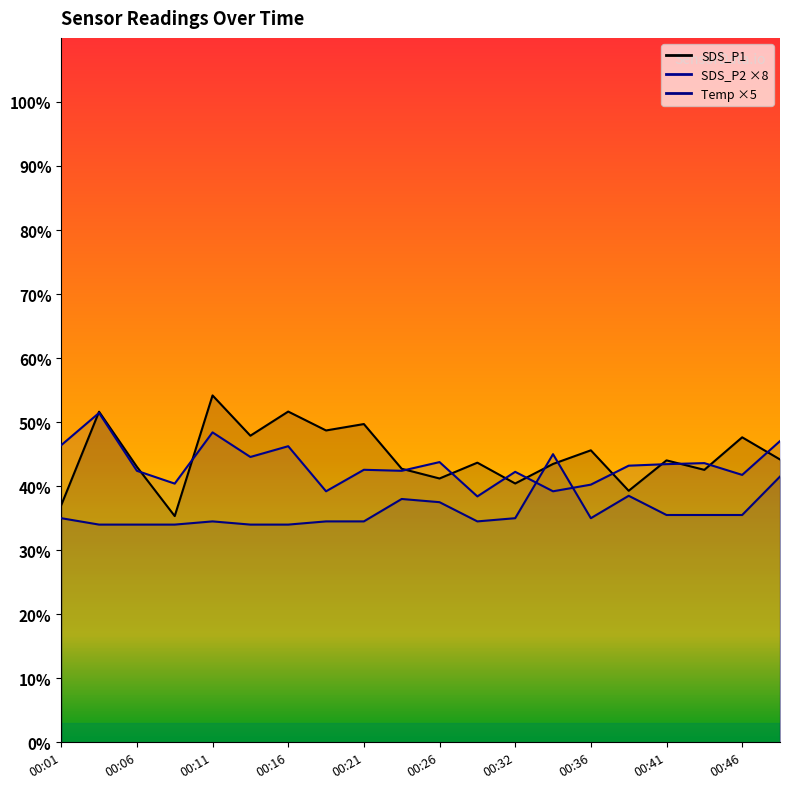

At 00:11, list the series in order from smallest to largest.

Temp, SDS_P2, SDS_P1